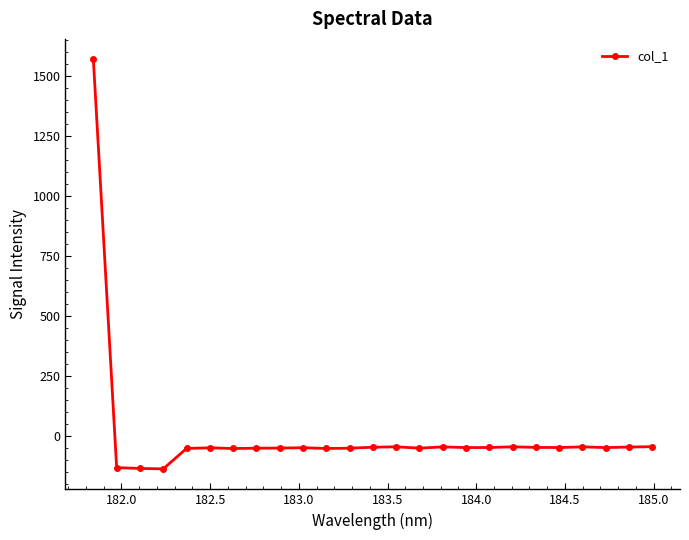

What is the average value?

5.4